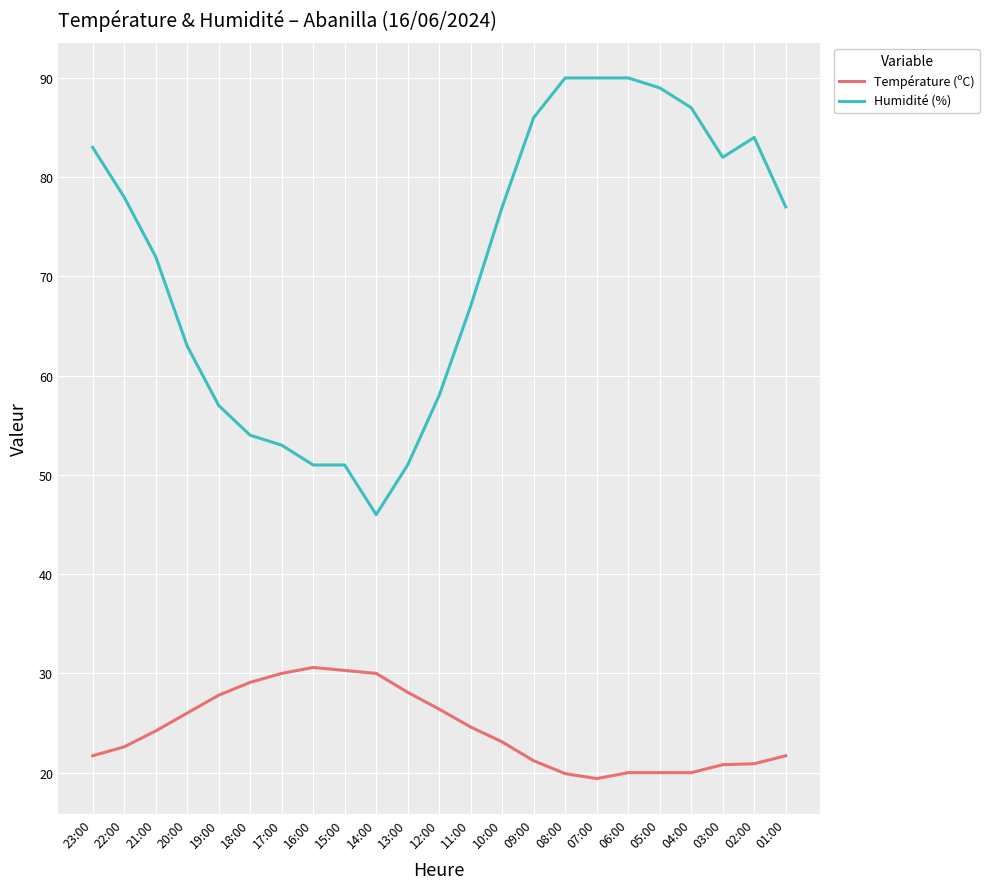

What value does the Humidité (%) series have at 14:00?

46.0